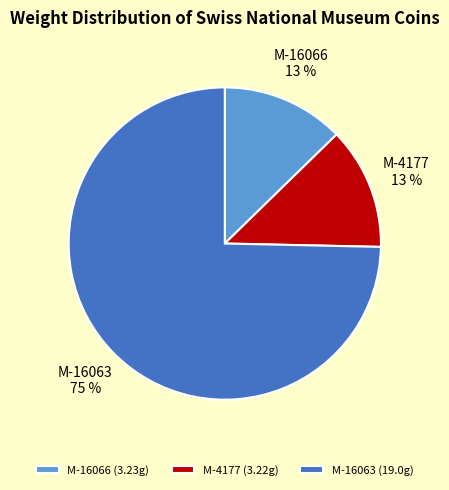

Is the sum of M-16066 (3.23g) and M-4177 (3.22g) greater than half?

No